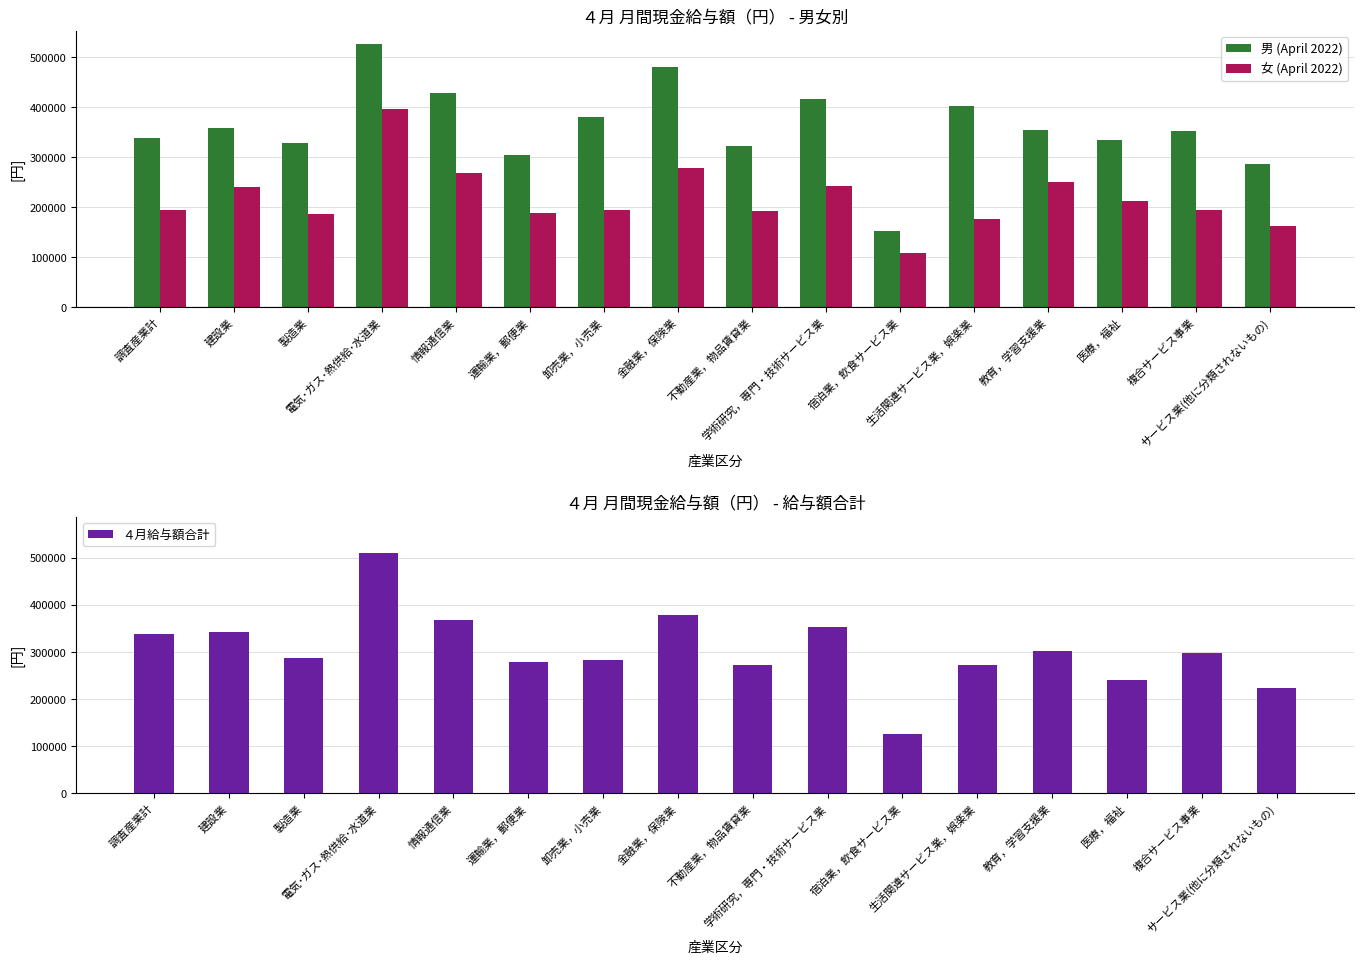

True or false: 女 (April 2022) has a value of 118945 at 情報通信業.

False